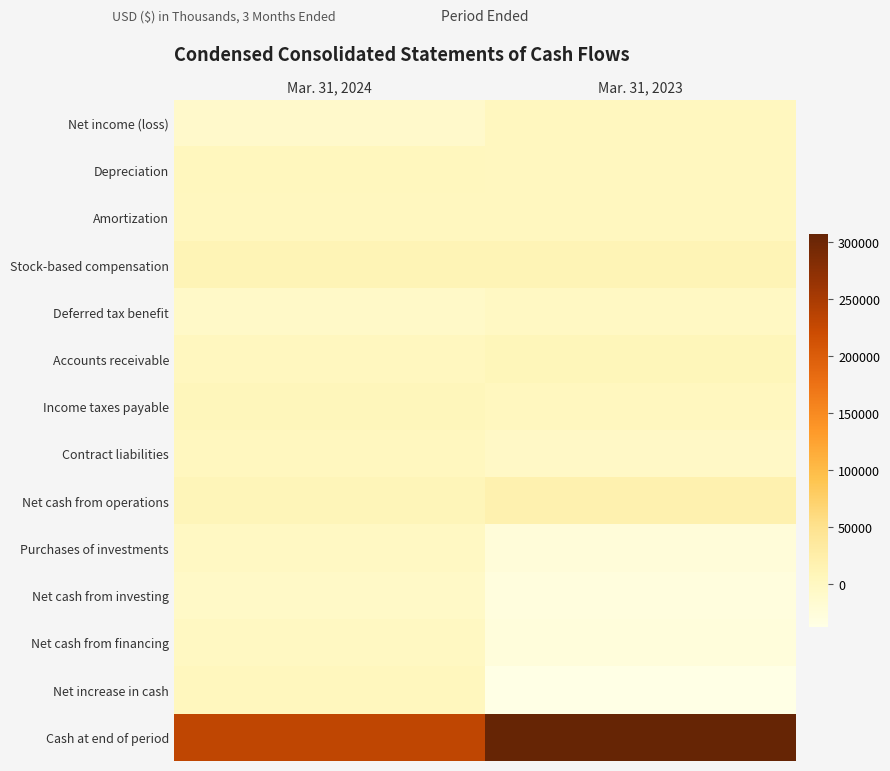

Reading left to right, what are all the values shown in this chart?

Net income (loss): Mar. 31, 2024=-10088	Mar. 31, 2023=1645
Depreciation: Mar. 31, 2024=3486	Mar. 31, 2023=2845
Amortization: Mar. 31, 2024=2200	Mar. 31, 2023=2166
Stock-based compensation: Mar. 31, 2024=11459	Mar. 31, 2023=12276
Deferred tax benefit: Mar. 31, 2024=-6603	Mar. 31, 2023=-1298
Accounts receivable: Mar. 31, 2024=2912	Mar. 31, 2023=8294
Income taxes payable: Mar. 31, 2024=5979	Mar. 31, 2023=2173
Contract liabilities: Mar. 31, 2024=2673	Mar. 31, 2023=-4843
Net cash from operations: Mar. 31, 2024=9294	Mar. 31, 2023=18218
Purchases of investments: Mar. 31, 2024=-1156	Mar. 31, 2023=-25299
Net cash from investing: Mar. 31, 2024=-5310	Mar. 31, 2023=-28847
Net cash from financing: Mar. 31, 2024=-139	Mar. 31, 2023=-27426
Net increase in cash: Mar. 31, 2024=3768	Mar. 31, 2023=-37434
Cash at end of period: Mar. 31, 2024=230436	Mar. 31, 2023=307089